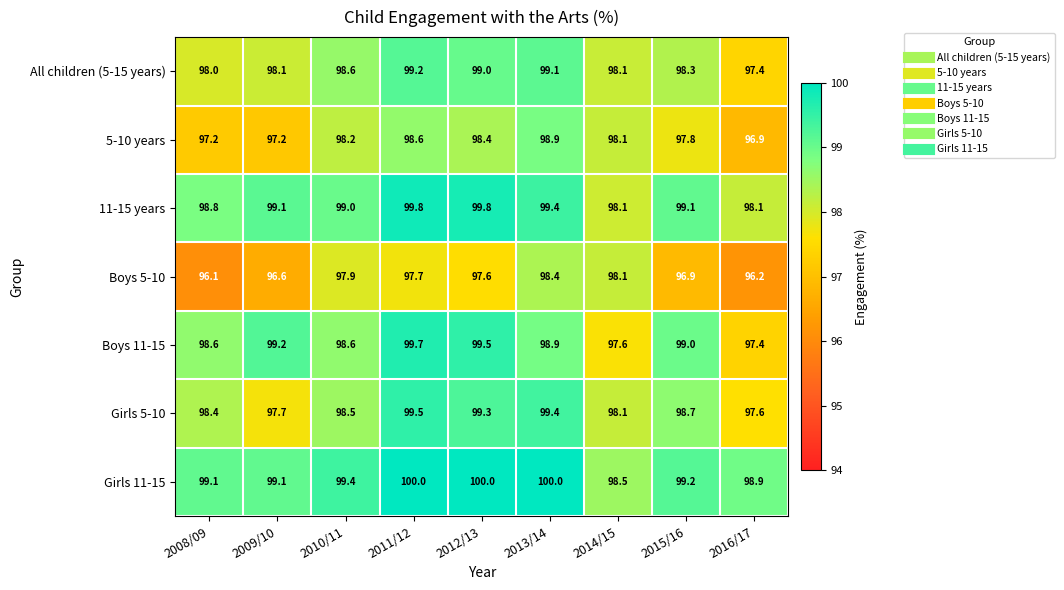

What is the spread (max minus min) of values at 2014/15?

0.9